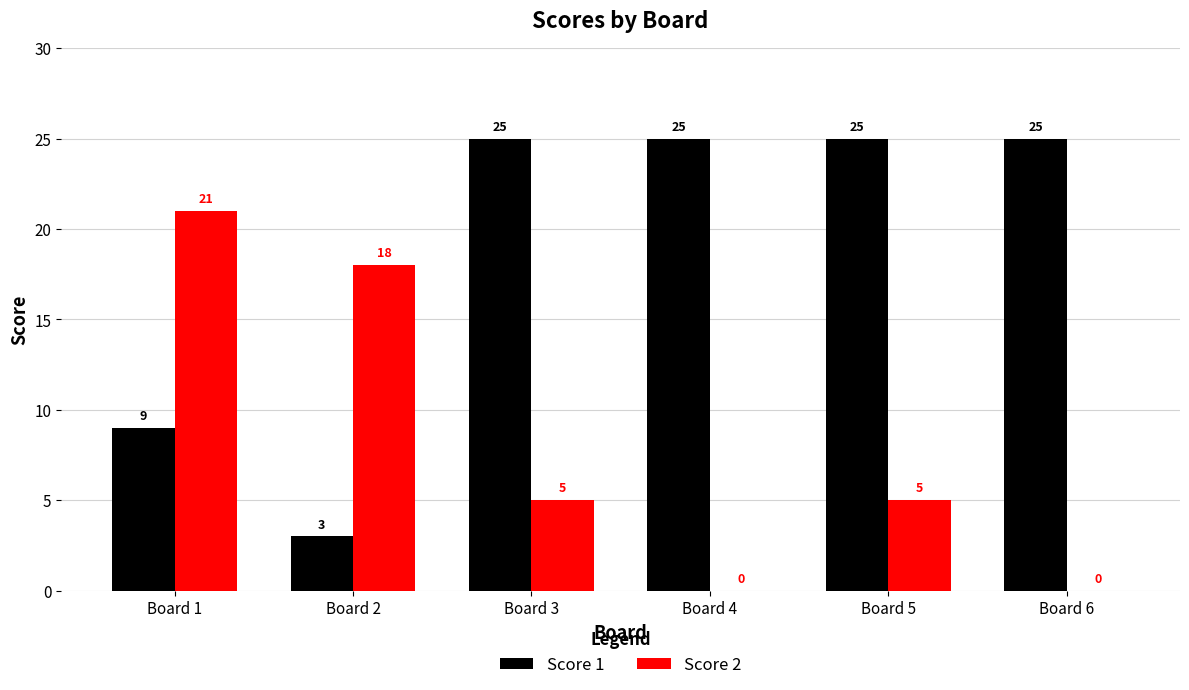

What is the sum of the Score 2 values at Board 1 and Board 4?

21